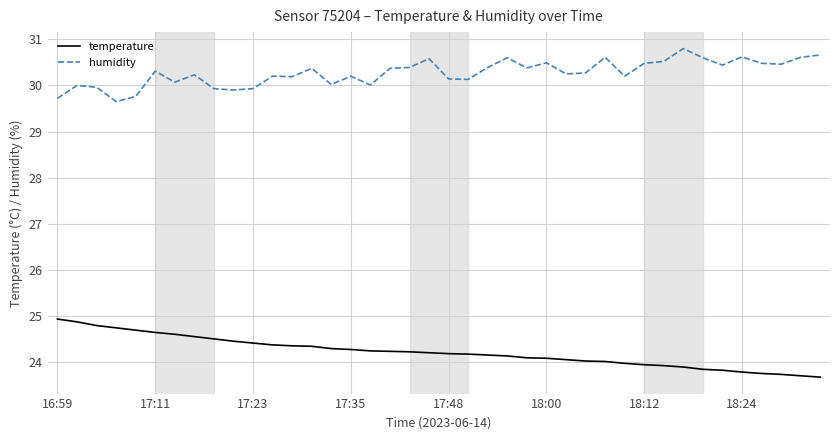

Does the chart have visible grid lines?

Yes